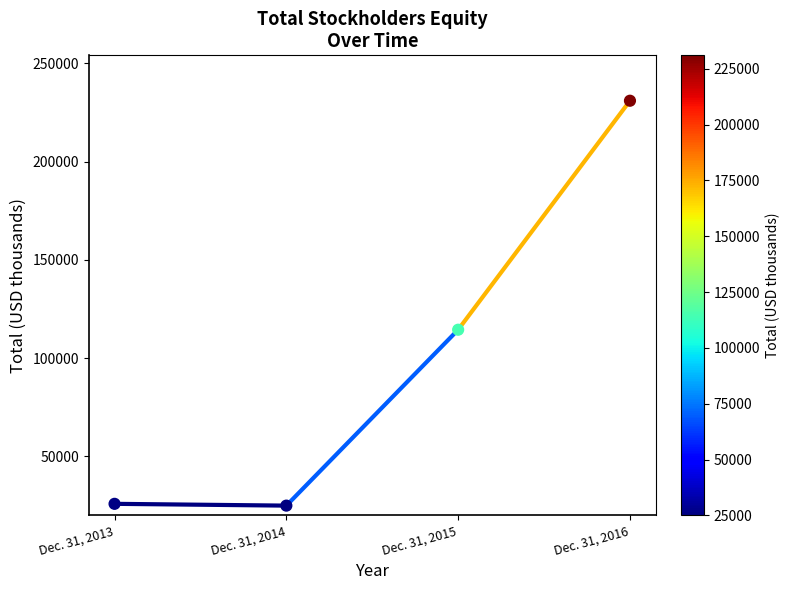

What Y value in the scatter plot is closest to 127998?

114490